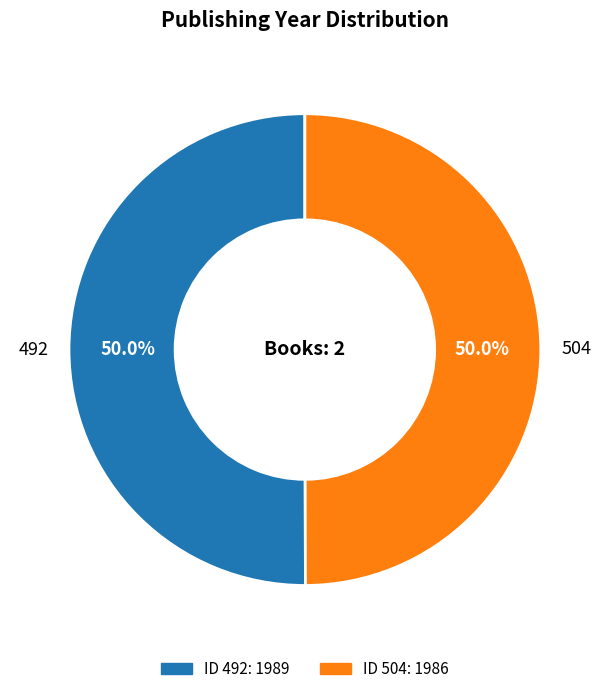

How many slices are in this pie chart?

2